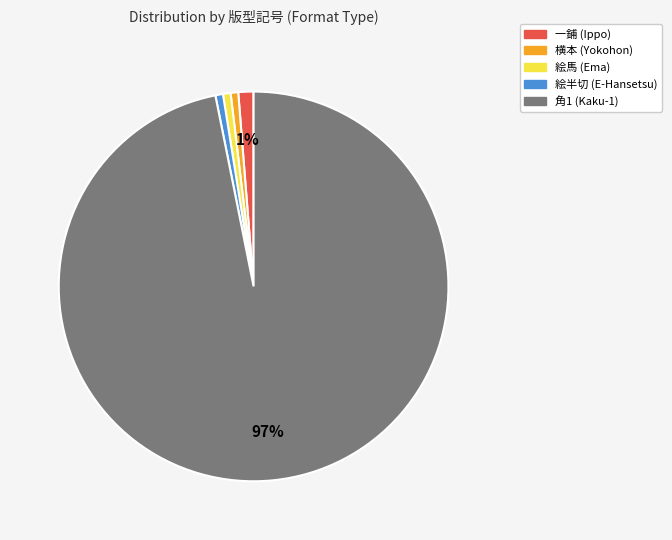

To the nearest percent, what portion does 絵馬 represent?

1%